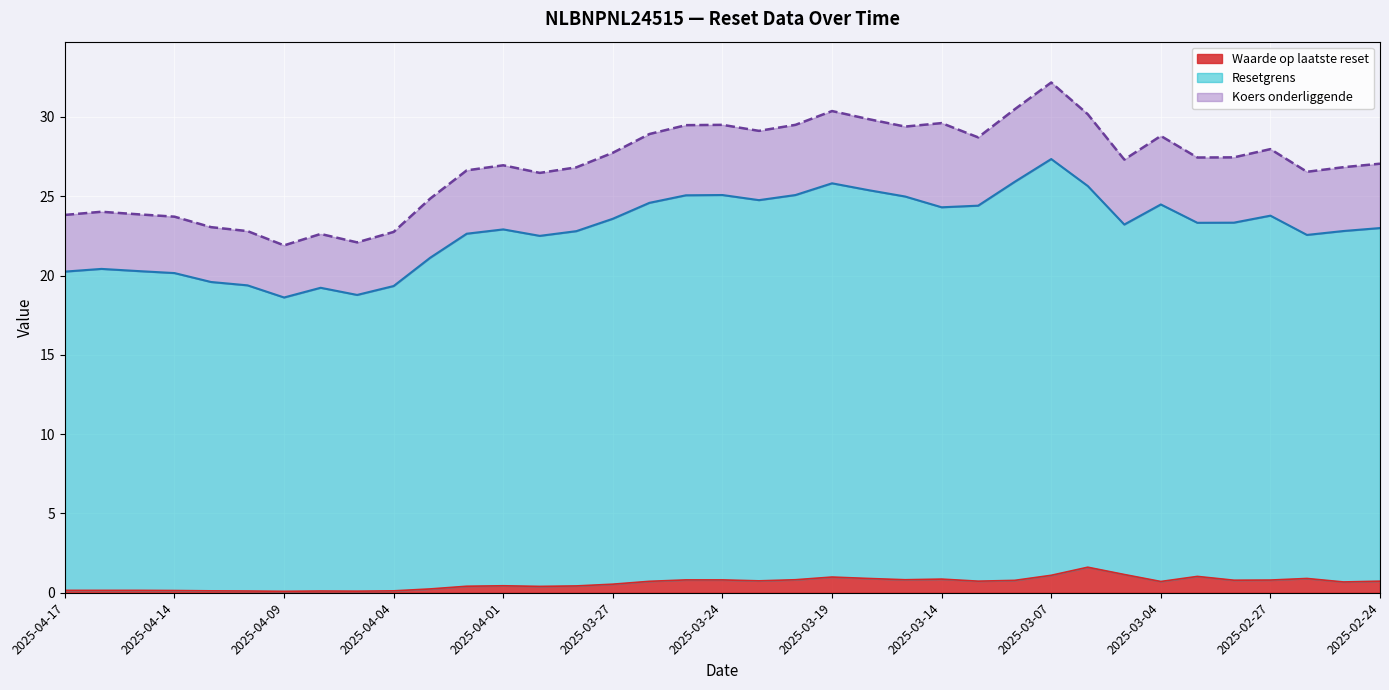

Where is the first local maximum for Resetgrens?

2025-04-16